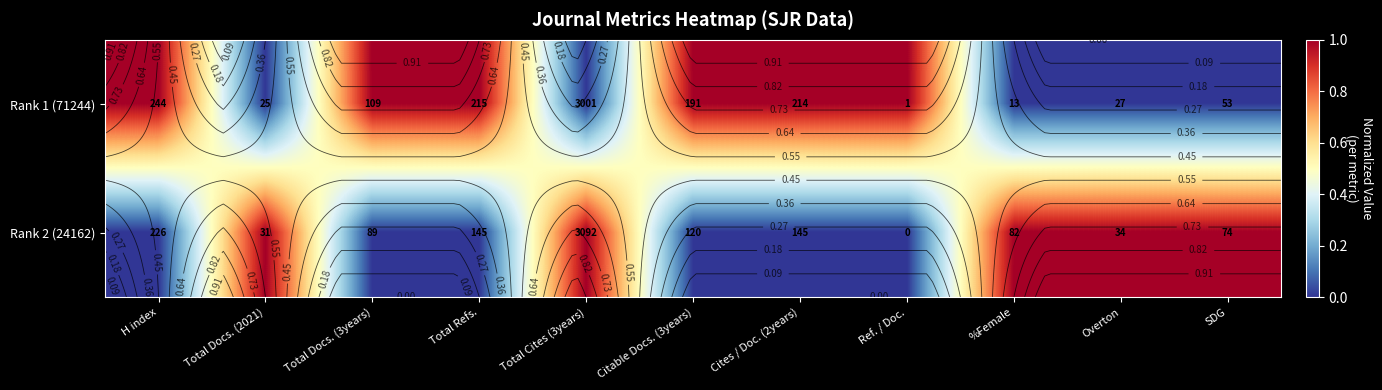

At which category is the sum across all series the highest?

H index